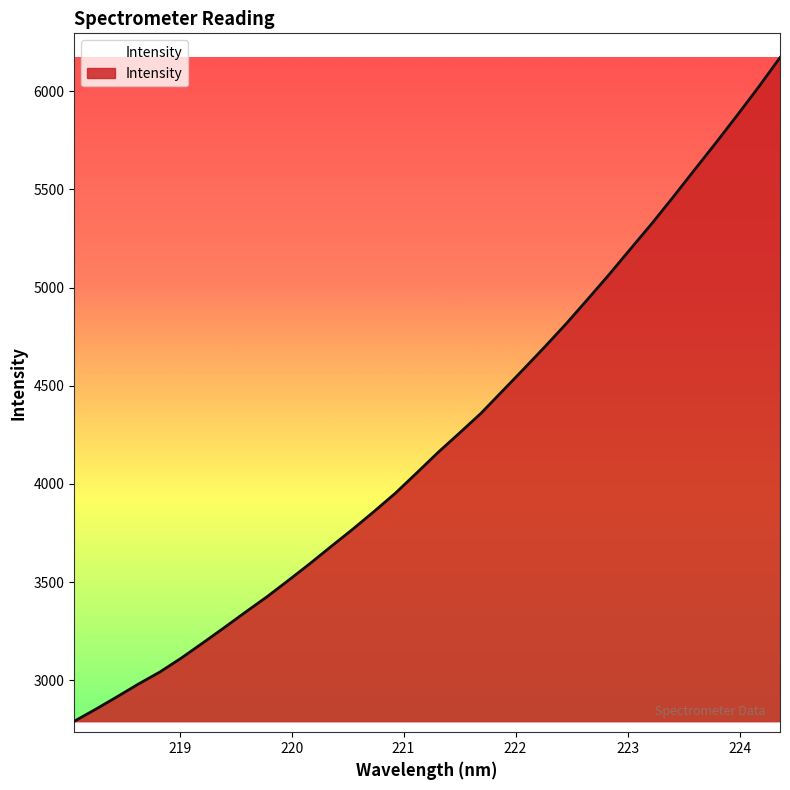

What is the difference between the maximum and minimum values?

3378.3